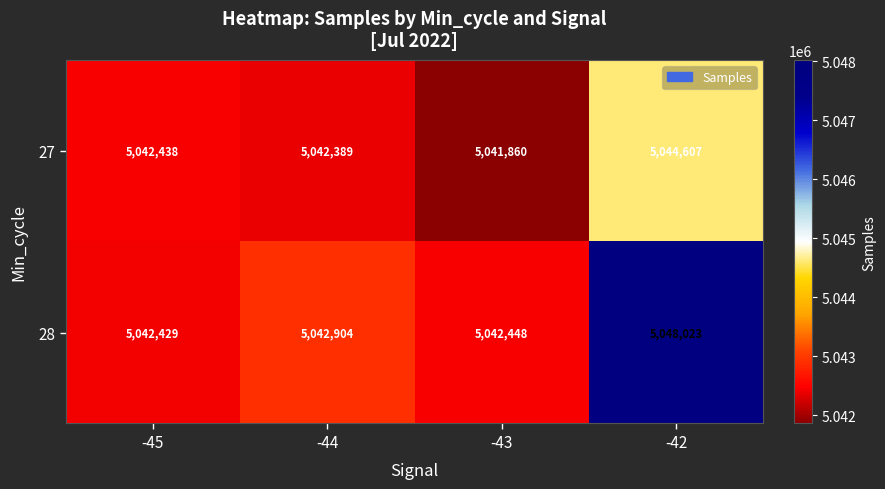

Reading right to left, transcribe all the data shown in this chart.

27: -42=5044607	-43=5041860	-44=5042389	-45=5042438
28: -42=5048023	-43=5042448	-44=5042904	-45=5042429